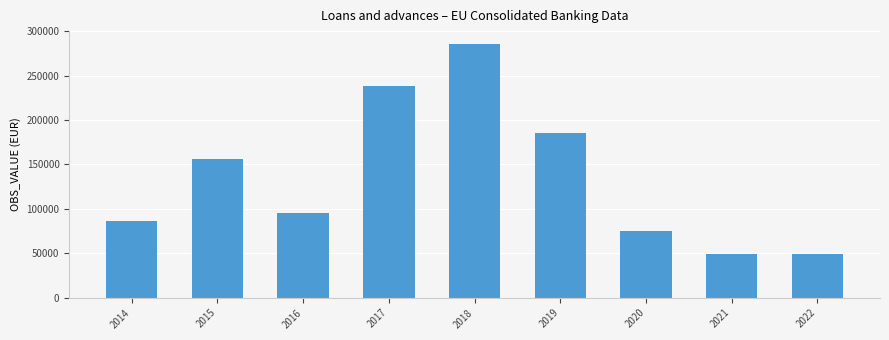

What is the minimum value shown in the chart?

48700.1